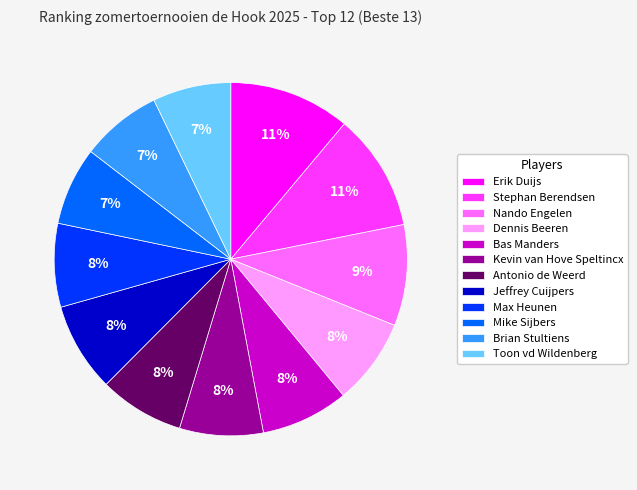

How many slices are in this pie chart?

12